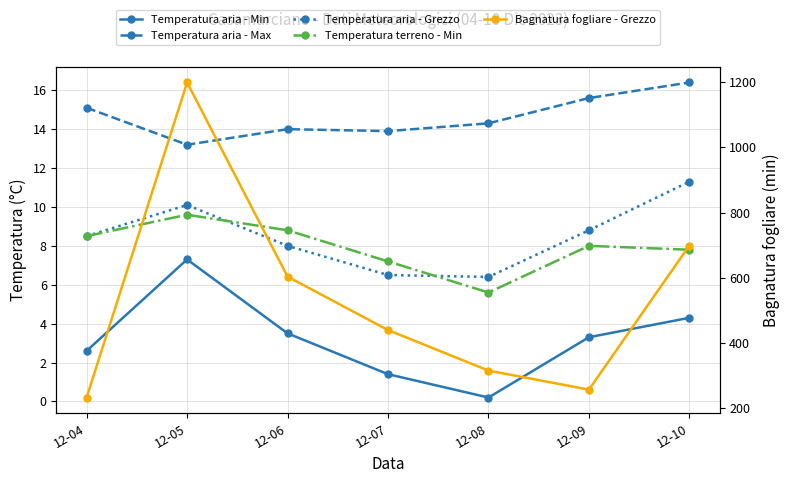

True or false: Temperatura aria - Min and Temperatura aria - Max cross at least once.

False